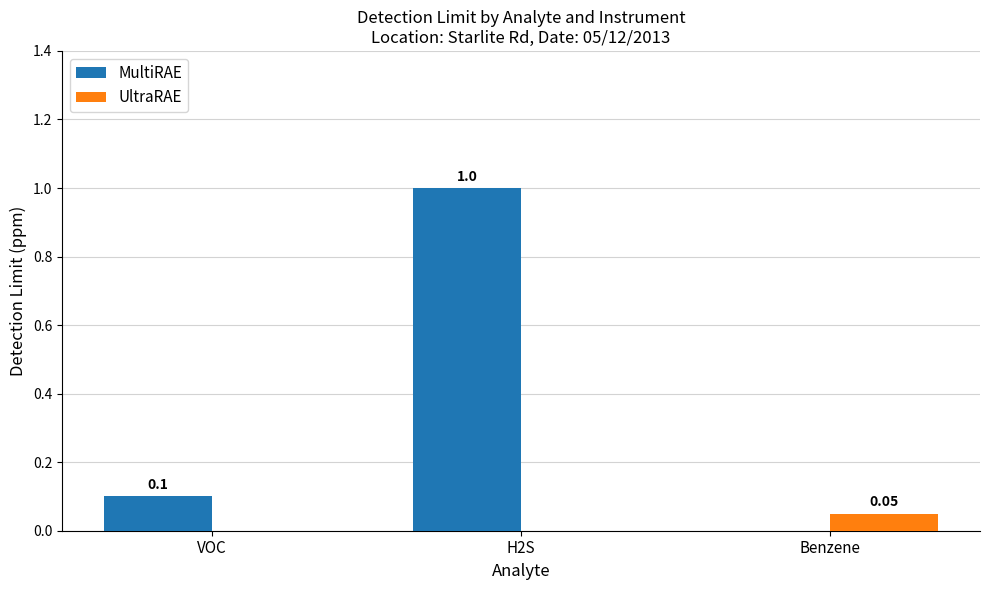

What are all the series names shown in the legend?

MultiRAE, UltraRAE